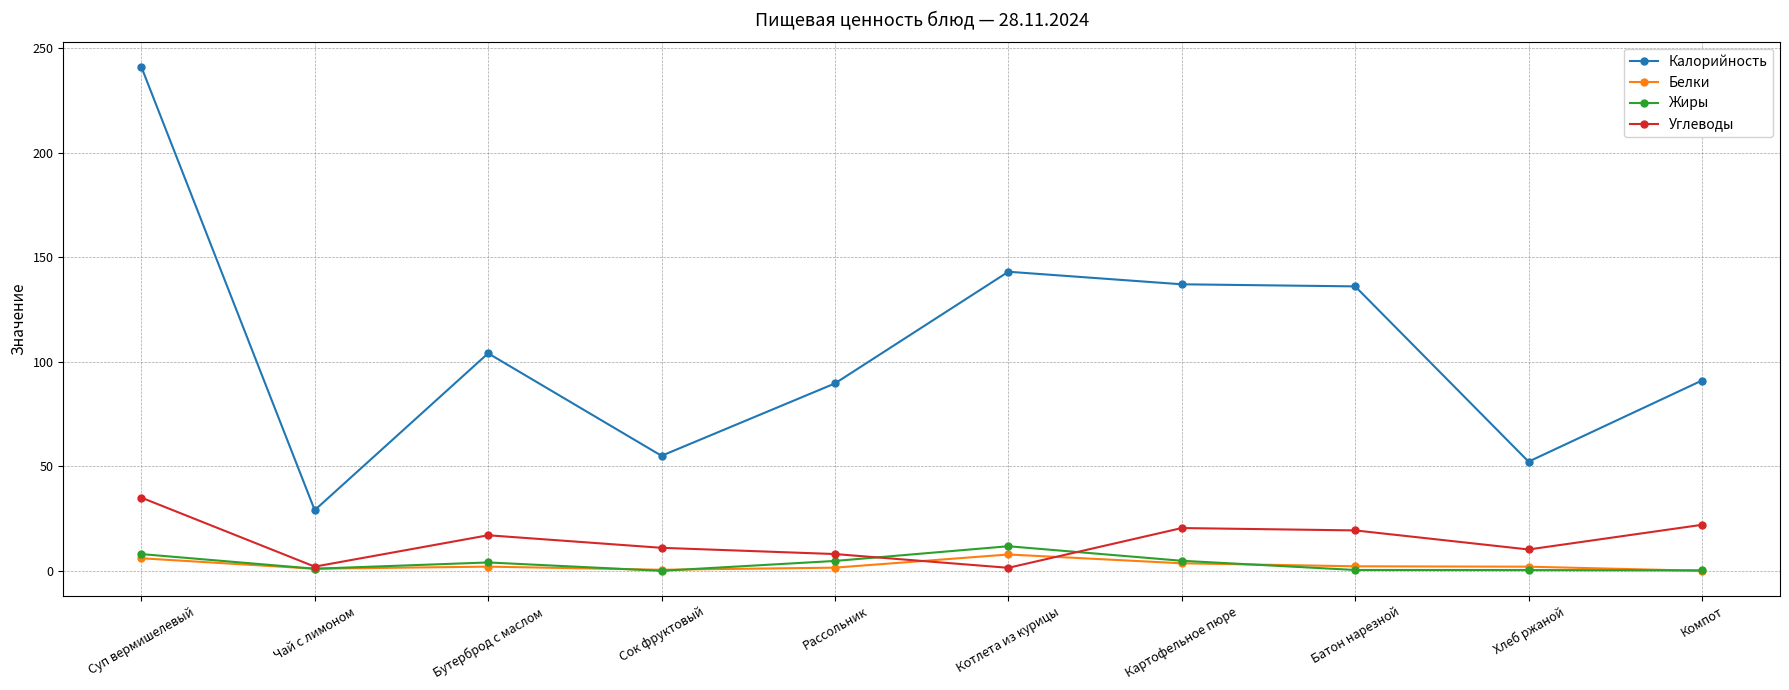

What position from the left is Бутерброд с маслом?

3